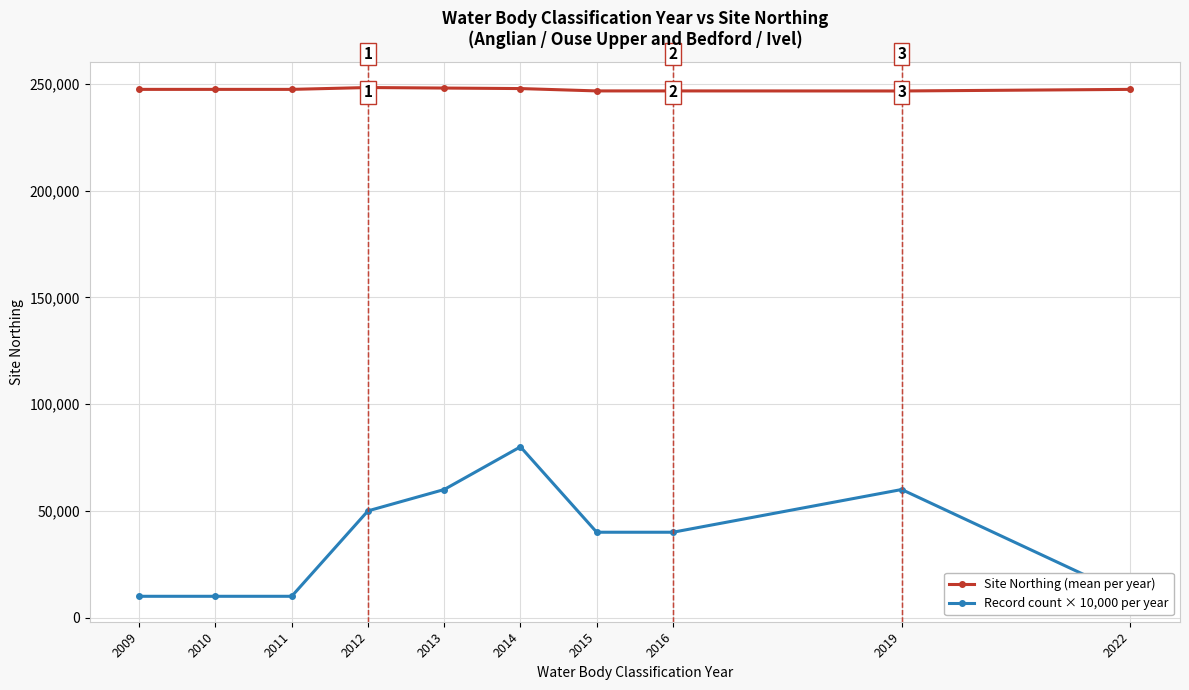

Which series has the widest spread of values?

Record count × 10,000 per year